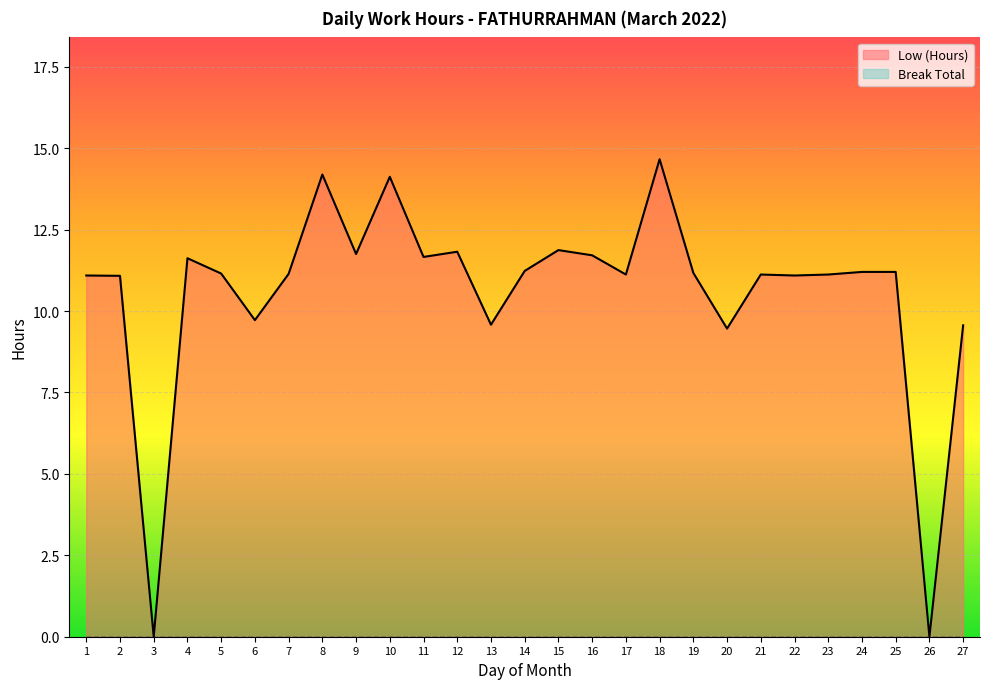

How many series are shown in this chart?

2